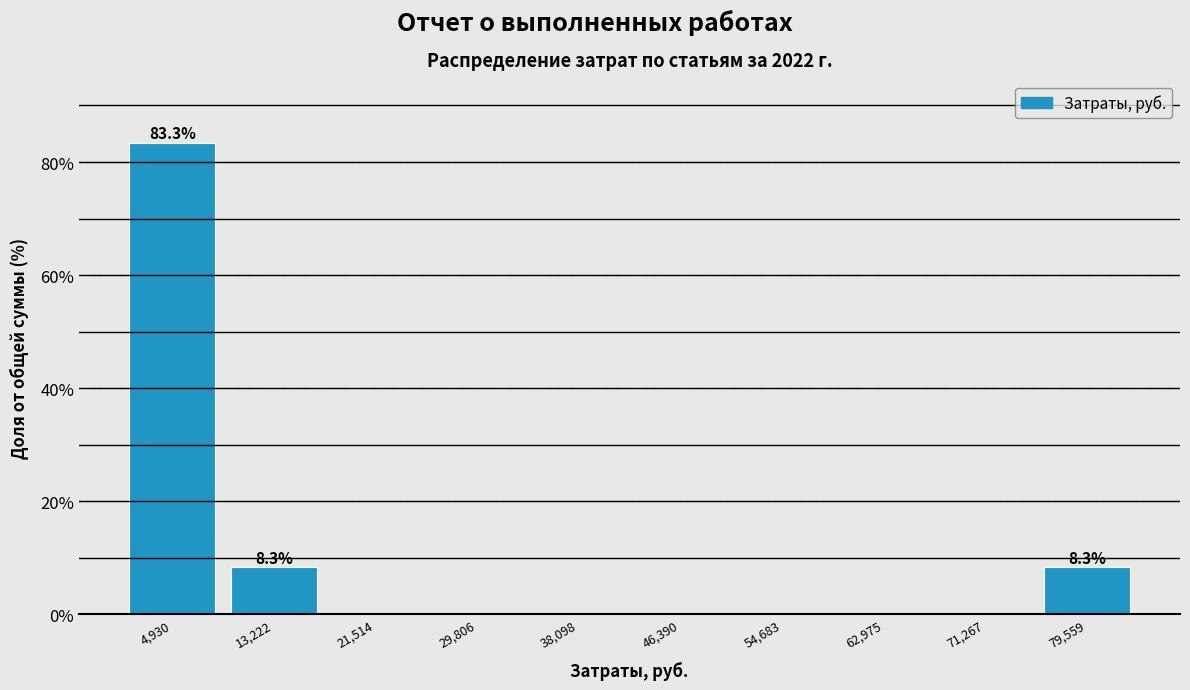

Over which range of the x-axis is the bar tallest?

1000 to 9000